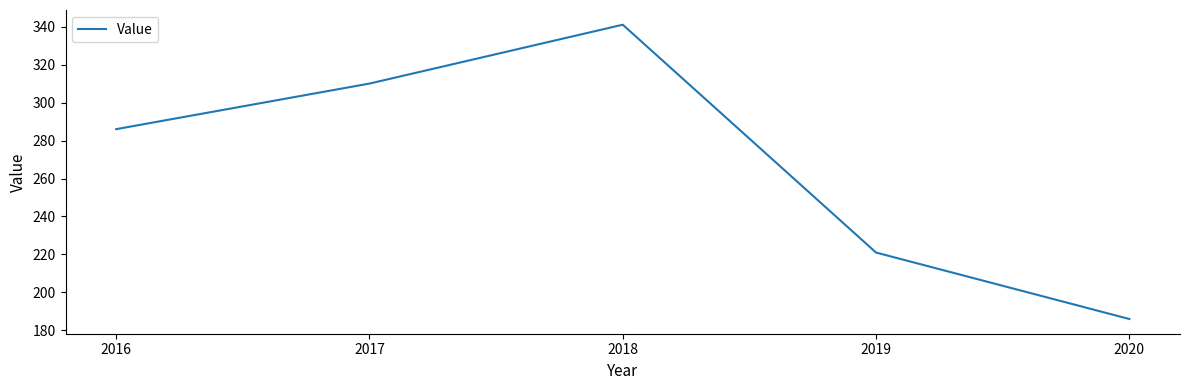

How many lines are shown in the chart?

1